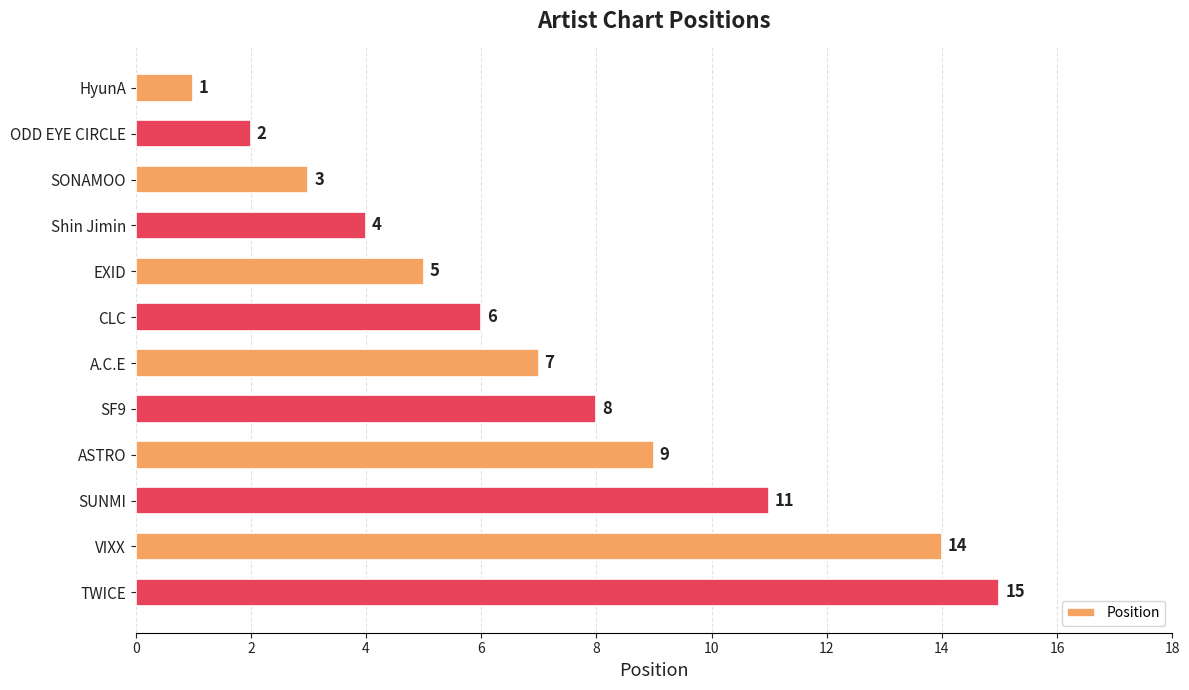

Reading top to bottom, transcribe all the data shown in this chart.

HyunA=1	ODD EYE CIRCLE=2	SONAMOO=3	Shin Jimin=4	EXID=5	CLC=6	A.C.E=7	SF9=8	ASTRO=9	SUNMI=11	VIXX=14	TWICE=15